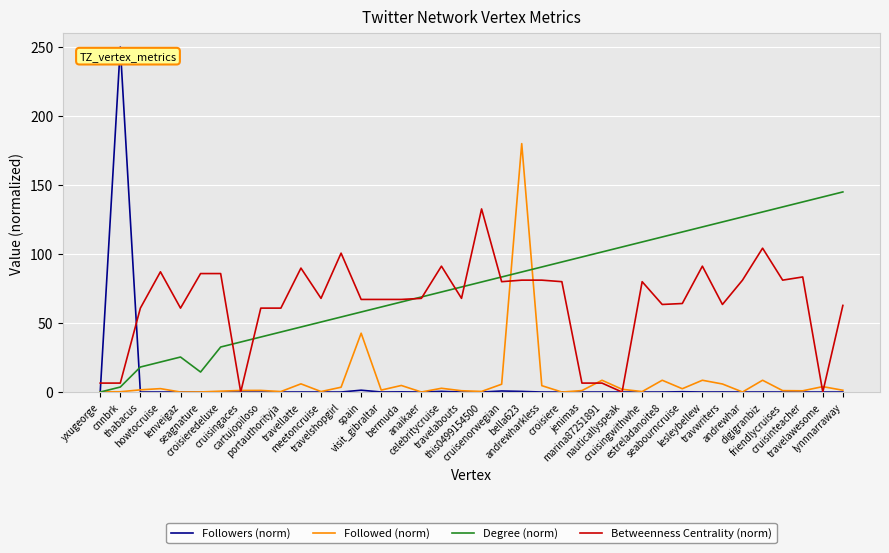

Rank the series by their maximum value, from highest to lowest.

Followers (norm), Followed (norm), Degree (norm), Betweenness Centrality (norm)